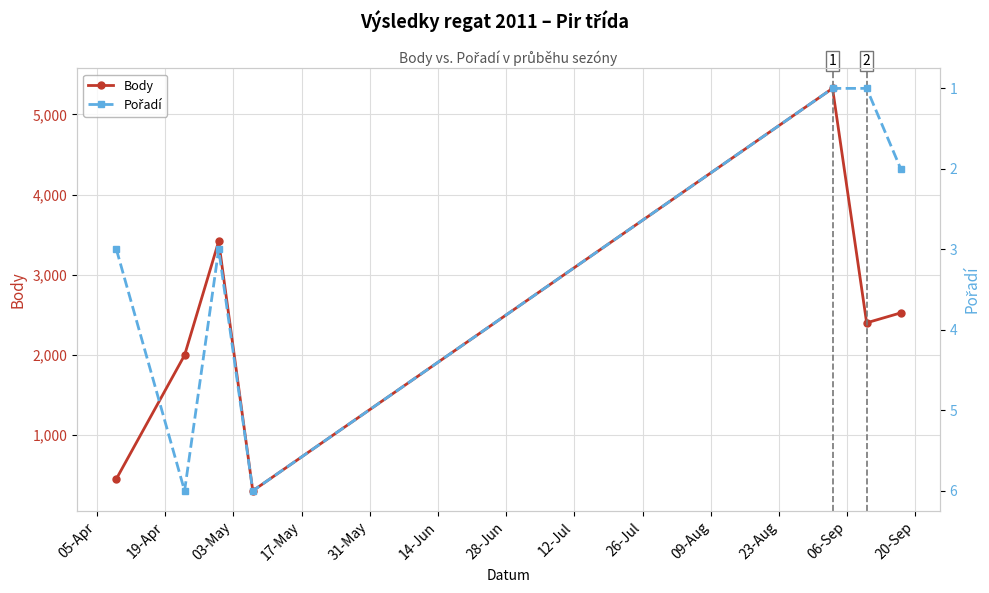

Does the chart display data point markers on the line(s)?

Yes